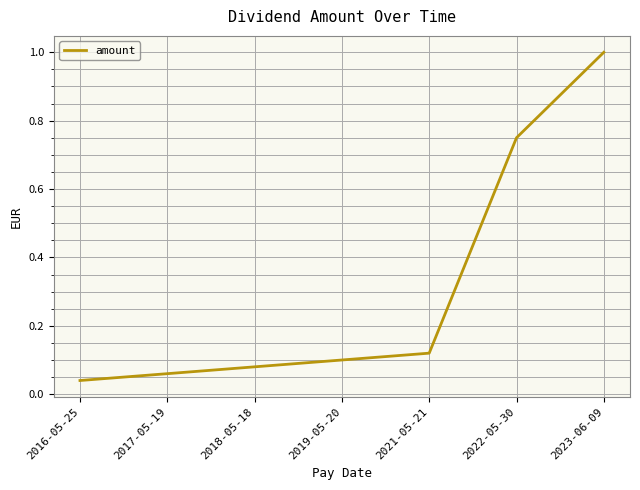

What is the difference between the values at 2017-05-19 and 2022-05-30?

0.7